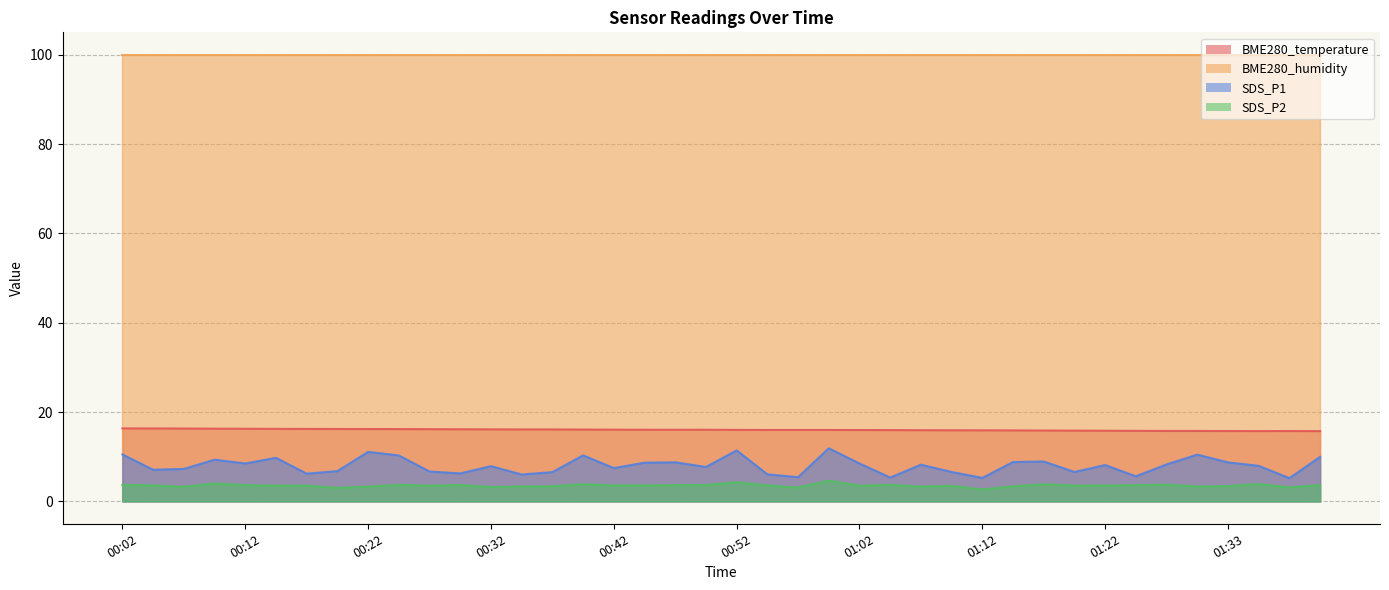

The SDS_P2 series shows 1.0 at 01:15. True or false?

False